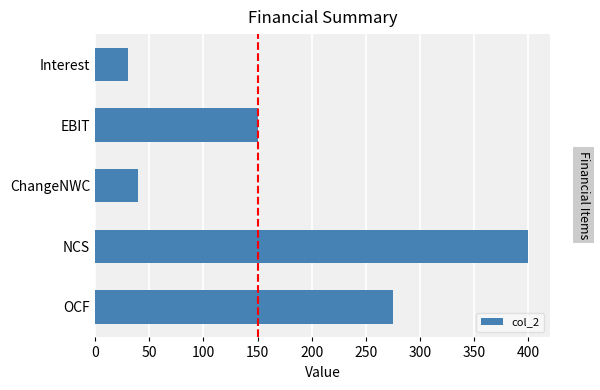

List the labels in order of value, largest first.

NCS, OCF, EBIT, ChangeNWC, Interest